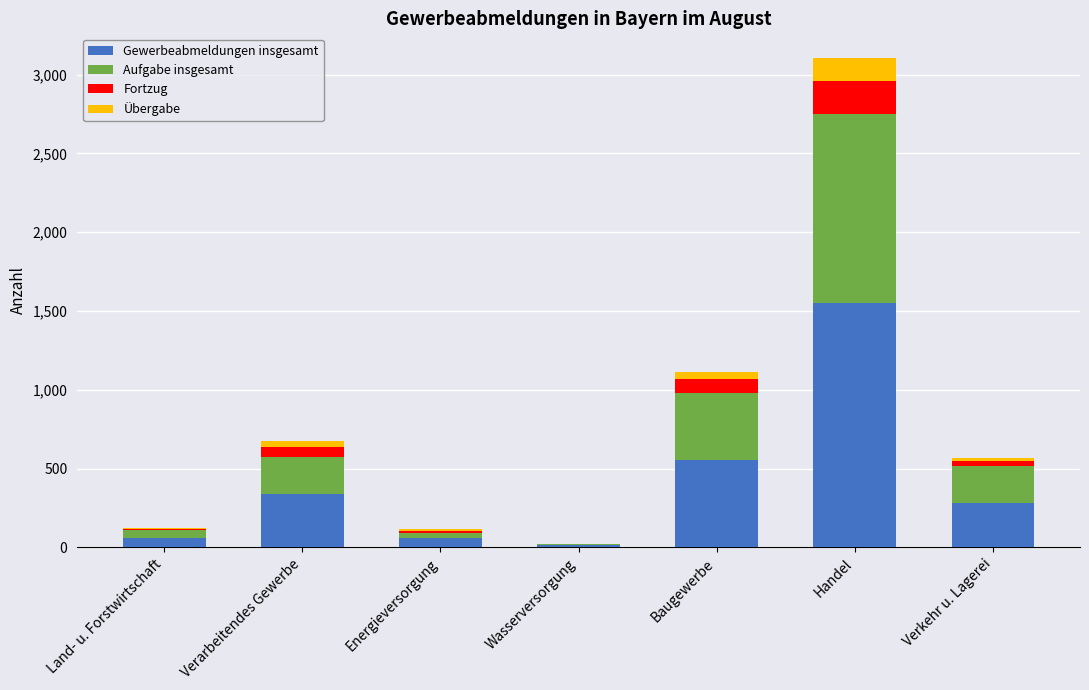

How many categories are shown in the chart?

7